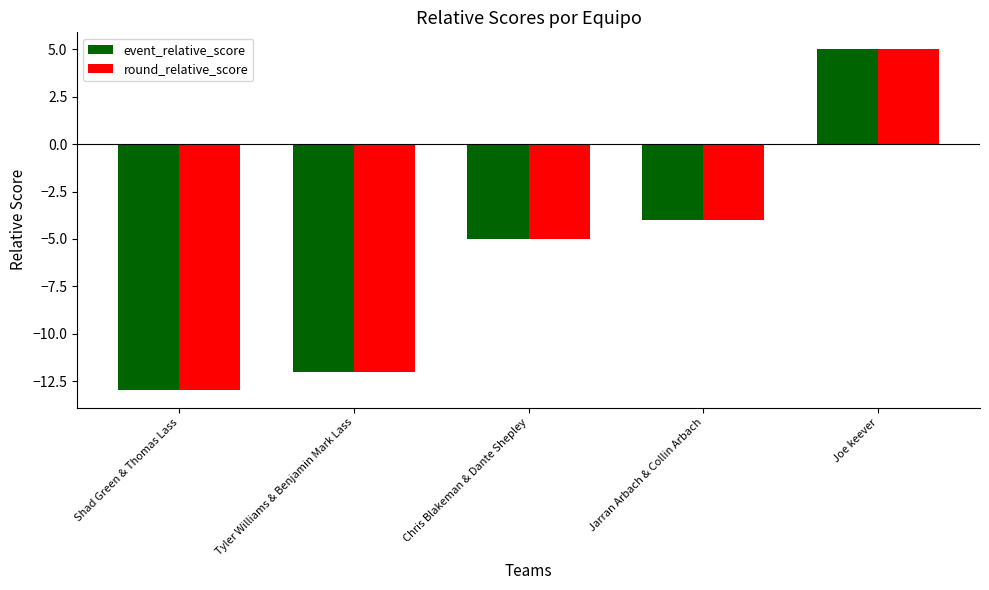

True or false: event_relative_score has a value of -2 at Chris Blakeman & Dante Shepley.

False